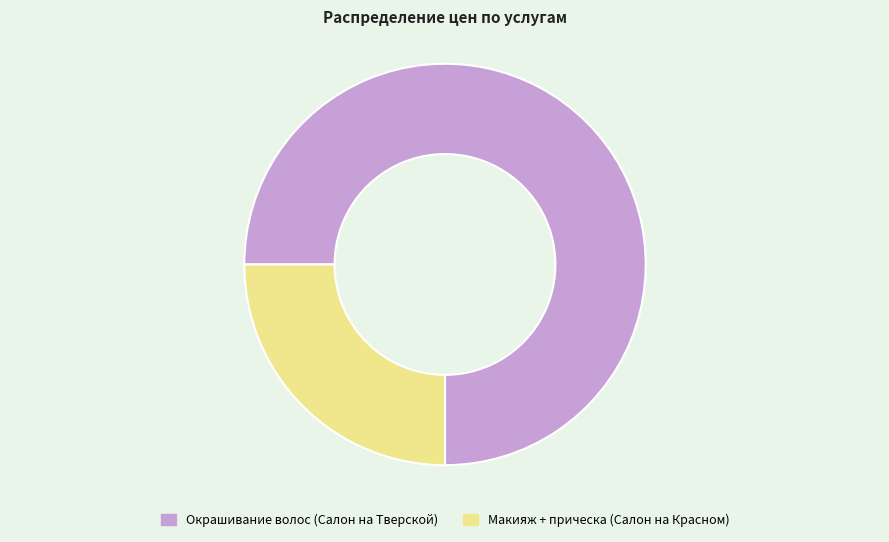

True or false: Окрашивание волос (Салон на Тверской) accounts for 84% of the total.

False